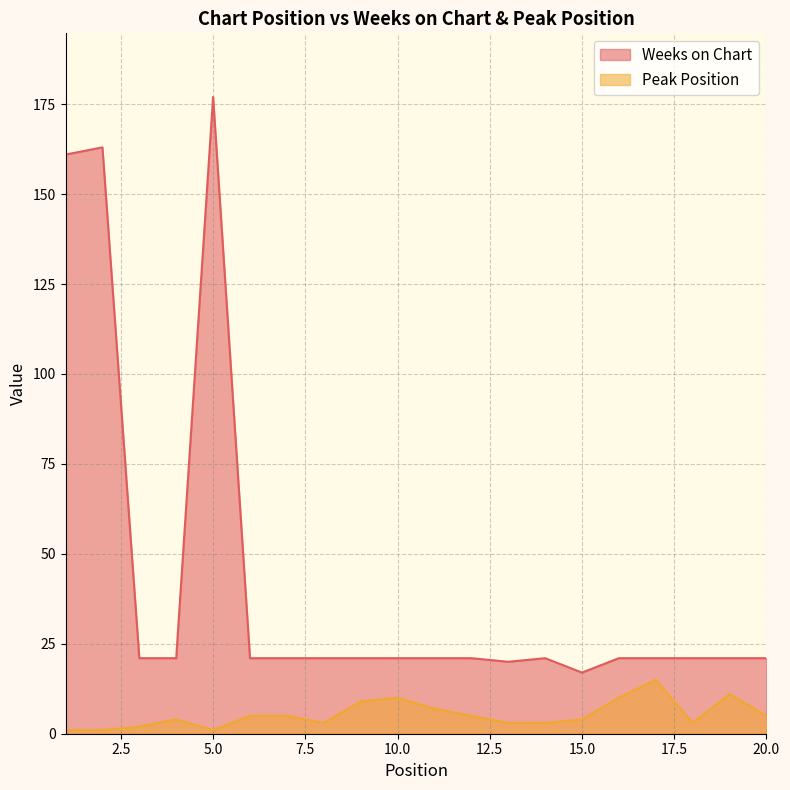

Which category has the lowest value across all series?

1